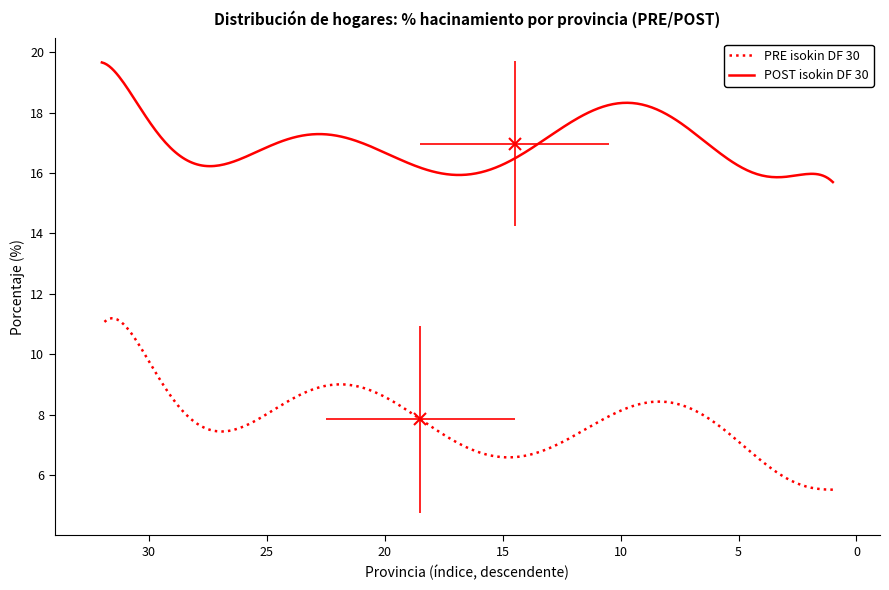

At how many categories does at least one series exceed 9?

32